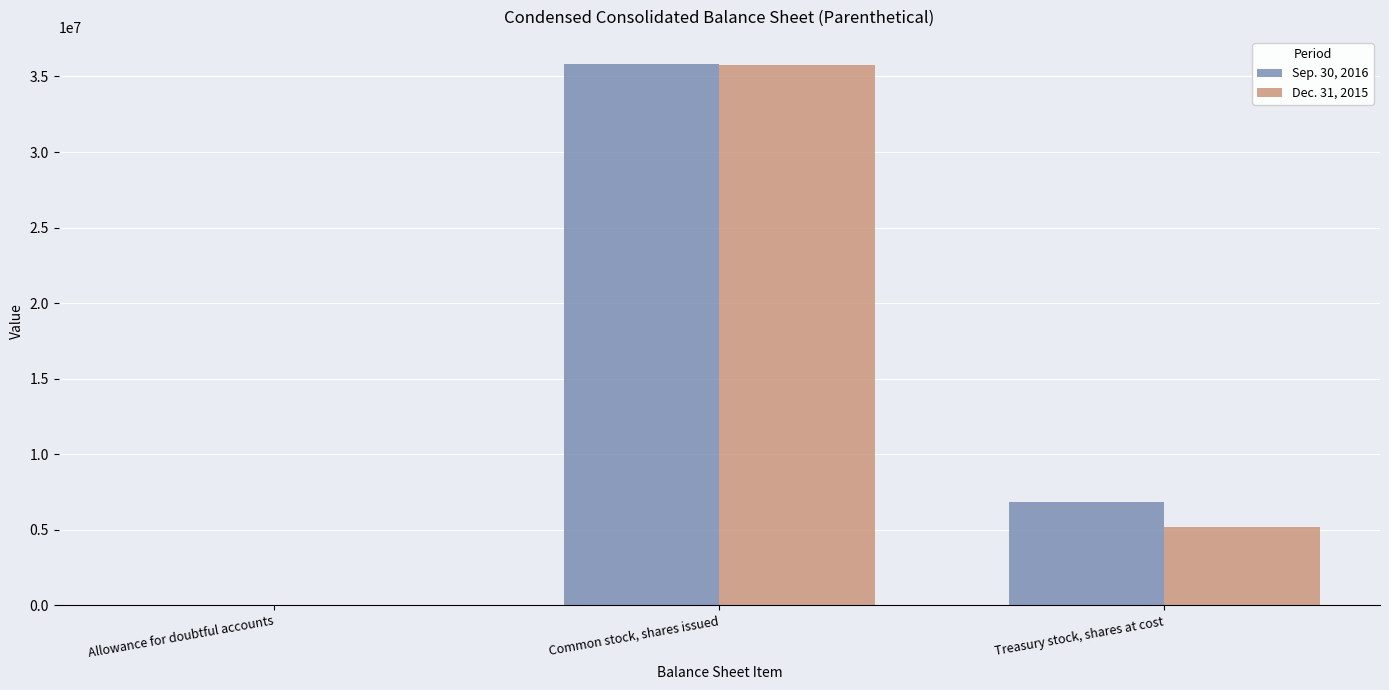

At which label is Sep. 30, 2016 closest to 17915637?

Treasury stock, shares at cost